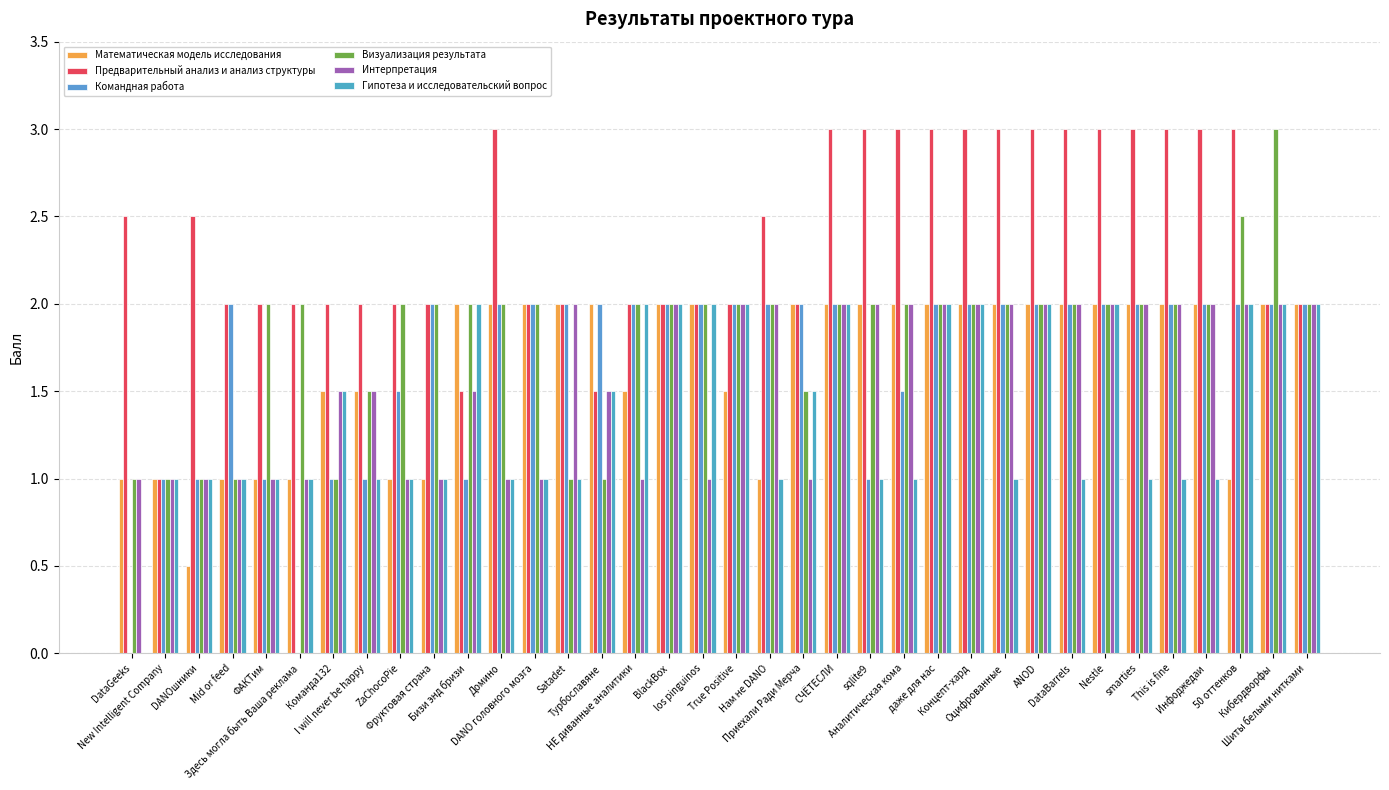

Reading left to right, extract all data points from this chart.

Математическая модель исследования: 1.0	1.0	0.5	1.0	1.0	1.0	1.5	1.5	1.0	1.0	2.0	2.0	2.0	2.0	2.0	1.5	2.0	2.0	1.5	1.0	2.0	2.0	2.0	2.0	2.0	2.0	2.0	2.0	2.0	2.0	2.0	2.0	2.0	1.0	2.0	2.0
Предварительный анализ и анализ структуры: 2.5	1.0	2.5	2.0	2.0	2.0	2.0	2.0	2.0	2.0	1.5	3.0	2.0	2.0	1.5	2.0	2.0	2.0	2.0	2.5	2.0	3.0	3.0	3.0	3.0	3.0	3.0	3.0	3.0	3.0	3.0	3.0	3.0	3.0	2.0	2.0
Командная работа: 0.0	1.0	1.0	2.0	1.0	0.0	1.0	1.0	1.5	2.0	1.0	2.0	2.0	2.0	2.0	2.0	2.0	2.0	2.0	2.0	2.0	2.0	1.0	1.5	2.0	2.0	2.0	2.0	2.0	2.0	2.0	2.0	2.0	2.0	2.0	2.0
Визуализация результата: 1.0	1.0	1.0	1.0	2.0	2.0	1.0	1.5	2.0	2.0	2.0	2.0	2.0	1.0	1.0	2.0	2.0	2.0	2.0	2.0	1.5	2.0	2.0	2.0	2.0	2.0	2.0	2.0	2.0	2.0	2.0	2.0	2.0	2.5	3.0	2.0
Интерпретация: 1.0	1.0	1.0	1.0	1.0	1.0	1.5	1.5	1.0	1.0	1.5	1.0	1.0	2.0	1.5	1.0	2.0	1.0	2.0	2.0	1.0	2.0	2.0	2.0	2.0	2.0	2.0	2.0	2.0	2.0	2.0	2.0	2.0	2.0	2.0	2.0
Гипотеза и исследовательский вопрос: 0.0	1.0	1.0	1.0	1.0	1.0	1.5	1.0	1.0	1.0	2.0	1.0	1.0	1.0	1.5	2.0	2.0	2.0	2.0	1.0	1.5	2.0	1.0	1.0	2.0	2.0	1.0	2.0	1.0	2.0	1.0	1.0	1.0	2.0	2.0	2.0